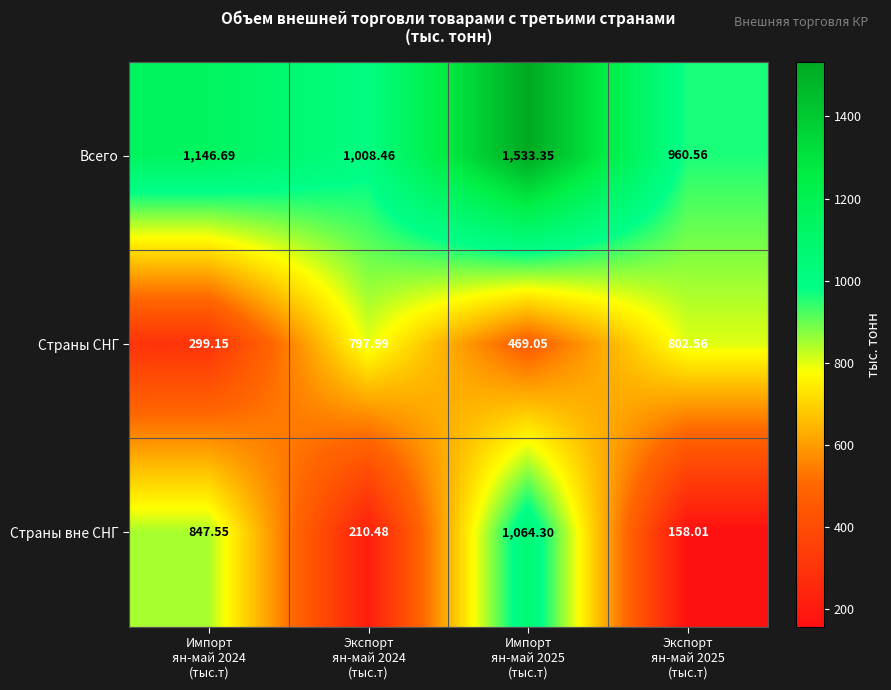

Rank the series by their maximum value, from highest to lowest.

Всего, Страны вне СНГ, Страны СНГ